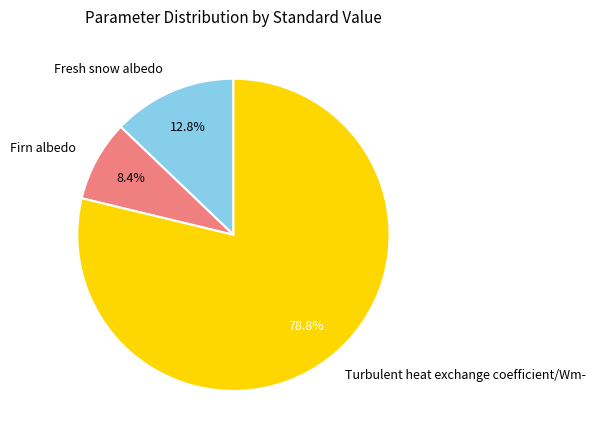

To the nearest percent, what is the average slice percentage?

33%